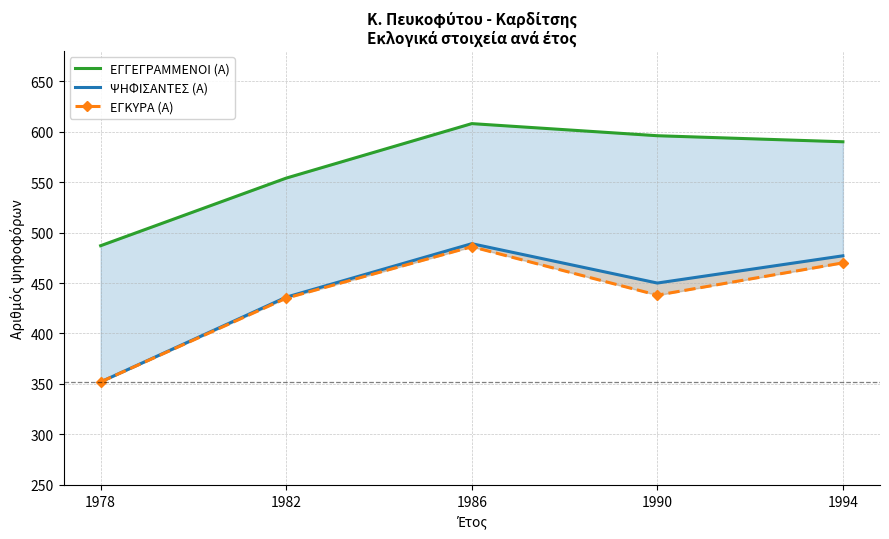

At which label is ΕΓΚΥΡΑ (Α) closest to 419?

1982